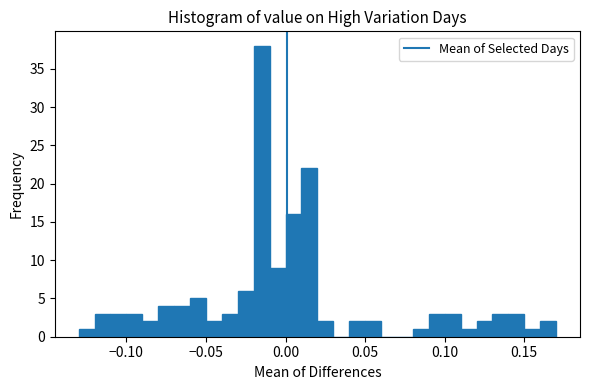

Around what value on the x-axis is the tallest bar? Give the approximate position of its centre, as read against the axis.

-0.015